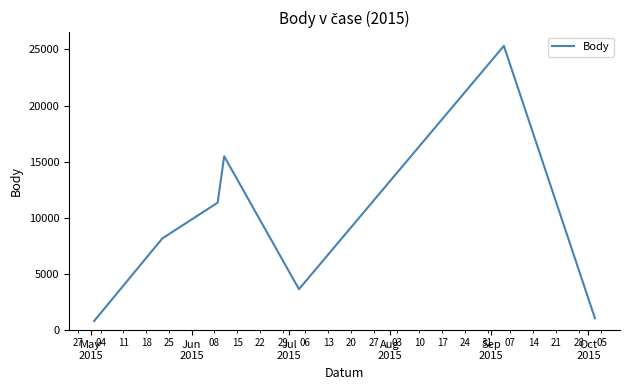

Reading right to left, list all the values displayed in this chart.

1055	25310	3645	15482	11353	8169	804